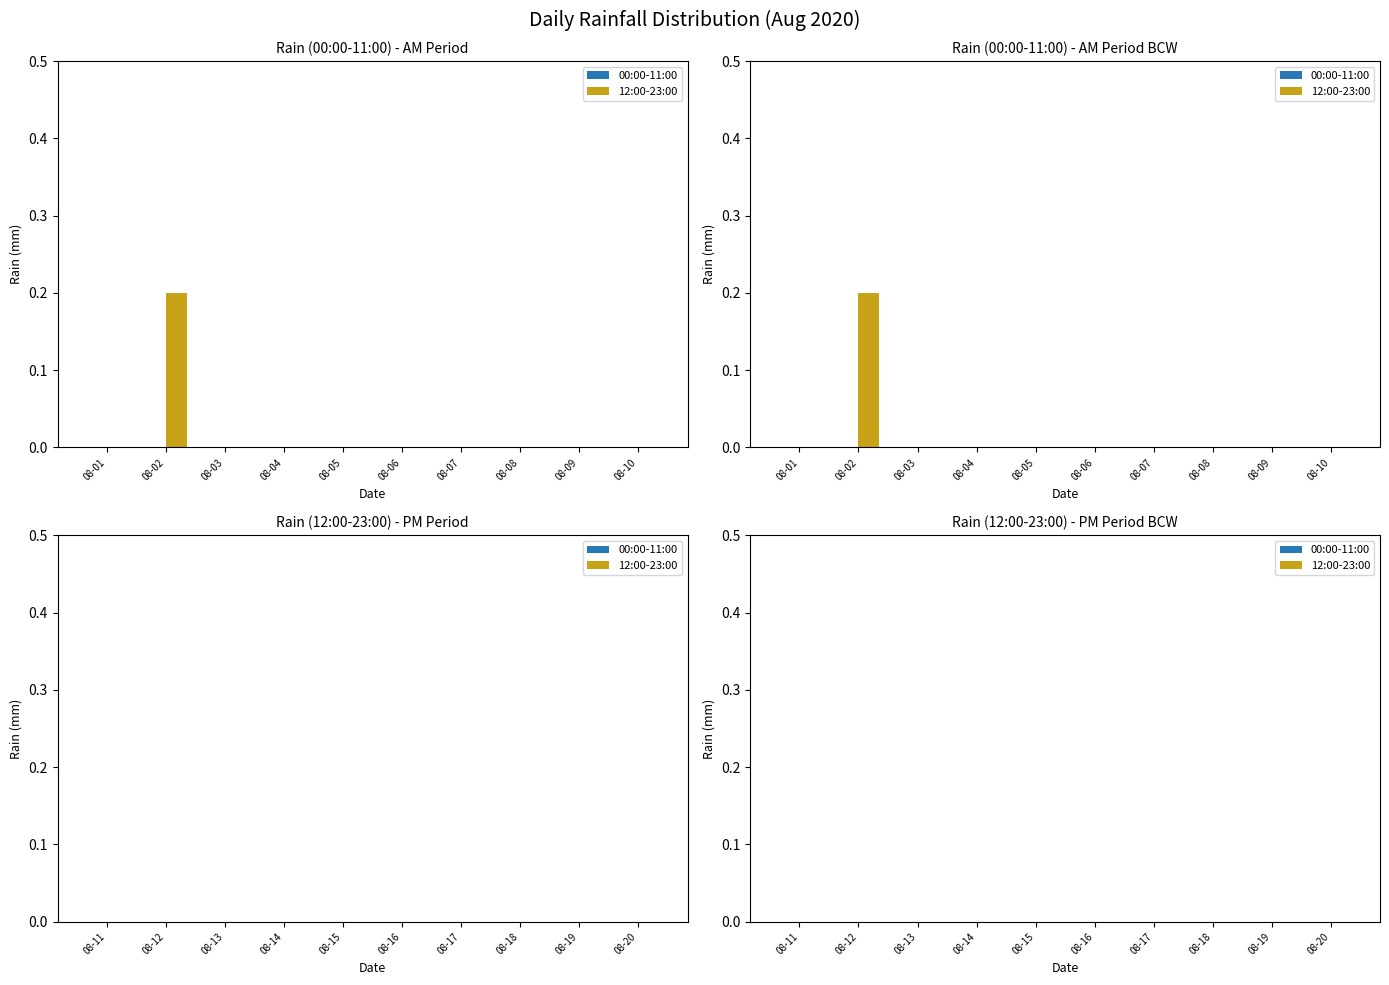

True or false: 12:00-23:00 has a value of -0.1 at 2020-08-13.

False